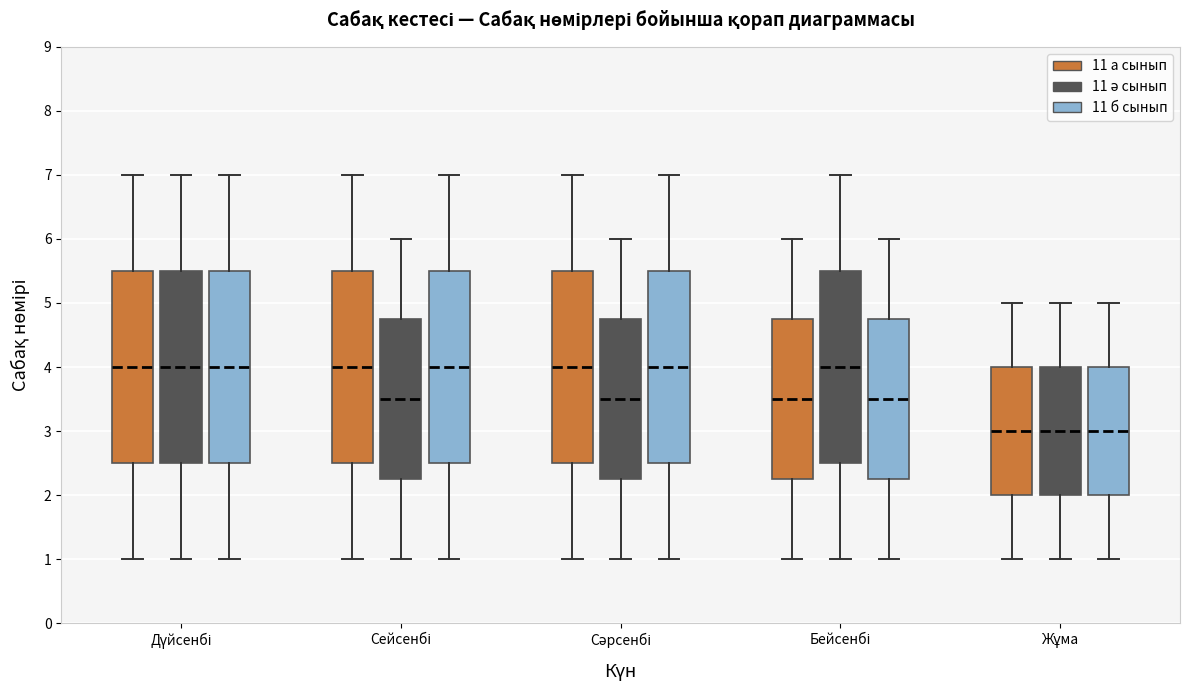

Reading left to right, transcribe this box plot: for each box, give where its median line is, the range the box spans, and where its two whiskers end, as read against the y-axis. The values are not printed on the chart, so give them approximately, as read against the axis.

Дүйсенбі (11 а сынып): median 4.0, box 2.5 to 5.5, whiskers 1.0 to 7.0
Дүйсенбі (11 ә сынып): median 4.0, box 2.5 to 5.5, whiskers 1.0 to 7.0
Дүйсенбі (11 б сынып): median 4.0, box 2.5 to 5.5, whiskers 1.0 to 7.0
Сейсенбі (11 а сынып): median 4.0, box 2.5 to 5.5, whiskers 1.0 to 7.0
Сейсенбі (11 ә сынып): median 3.5, box 2.3 to 4.8, whiskers 1.0 to 6.0
Сейсенбі (11 б сынып): median 4.0, box 2.5 to 5.5, whiskers 1.0 to 7.0
Сәрсенбі (11 а сынып): median 4.0, box 2.5 to 5.5, whiskers 1.0 to 7.0
Сәрсенбі (11 ә сынып): median 3.5, box 2.3 to 4.8, whiskers 1.0 to 6.0
Сәрсенбі (11 б сынып): median 4.0, box 2.5 to 5.5, whiskers 1.0 to 7.0
Бейсенбі (11 а сынып): median 3.5, box 2.3 to 4.8, whiskers 1.0 to 6.0
Бейсенбі (11 ә сынып): median 4.0, box 2.5 to 5.5, whiskers 1.0 to 7.0
Бейсенбі (11 б сынып): median 3.5, box 2.3 to 4.8, whiskers 1.0 to 6.0
Жұма (11 а сынып): median 3.0, box 2.0 to 4.0, whiskers 1.0 to 5.0
Жұма (11 ә сынып): median 3.0, box 2.0 to 4.0, whiskers 1.0 to 5.0
Жұма (11 б сынып): median 3.0, box 2.0 to 4.0, whiskers 1.0 to 5.0